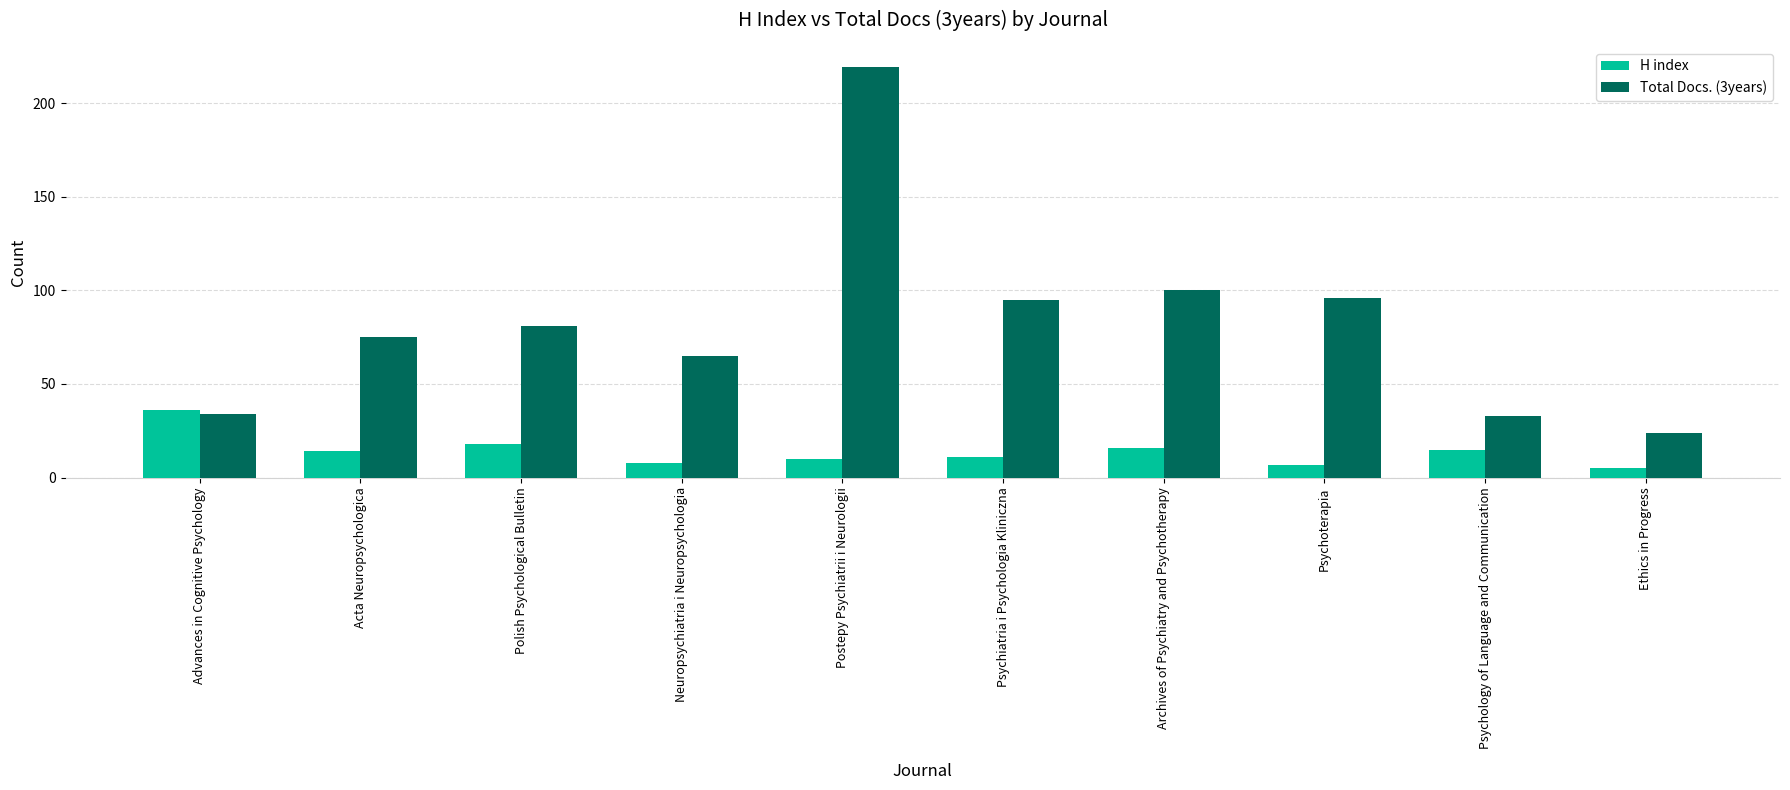

The value of Total Docs. (3years) at Advances in Cognitive Psychology is 34. True or false?

True